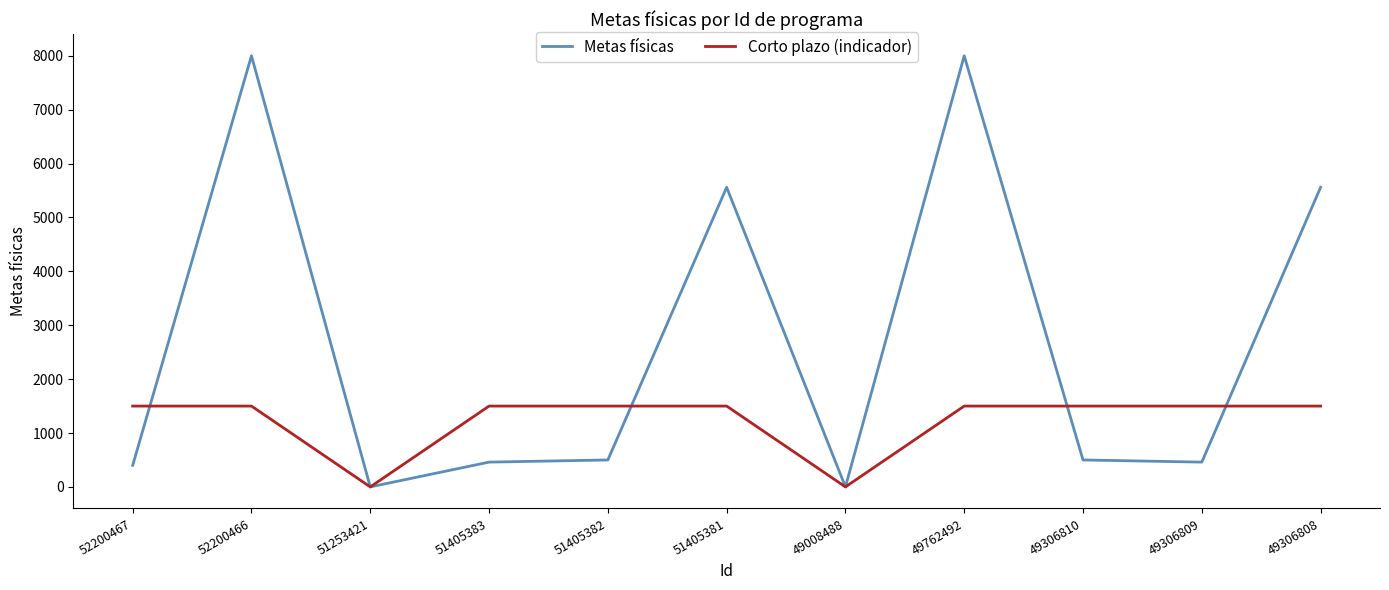

Is the value of Corto plazo (indicador) at 49762492 greater than the value of Metas físicas at 49306809?

Yes